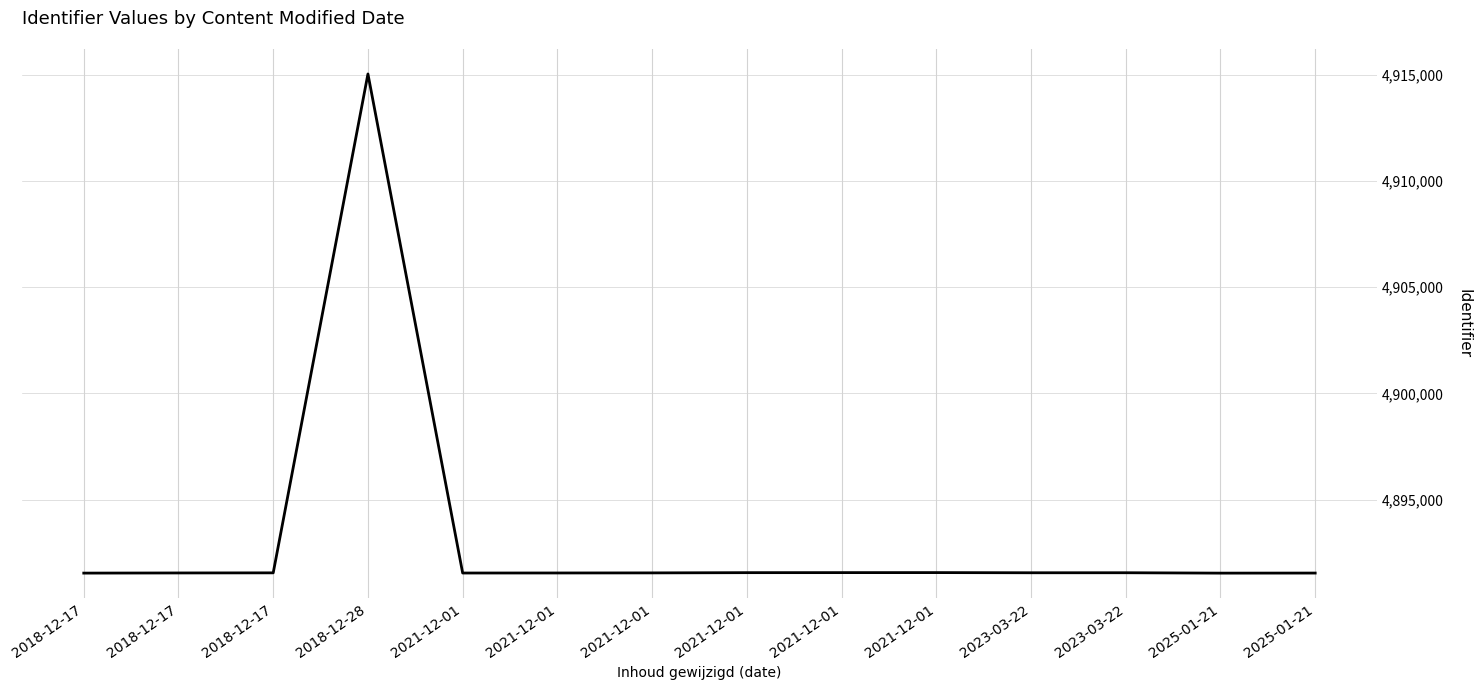

At which category does the chart reach its minimum across all series?

2025-01-21